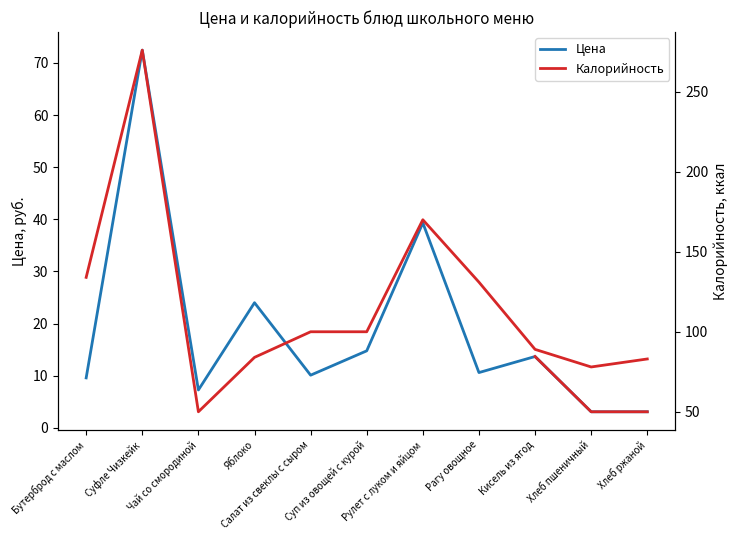

In Цена, how many points are higher than both neighbors (excluding endpoints)?

4